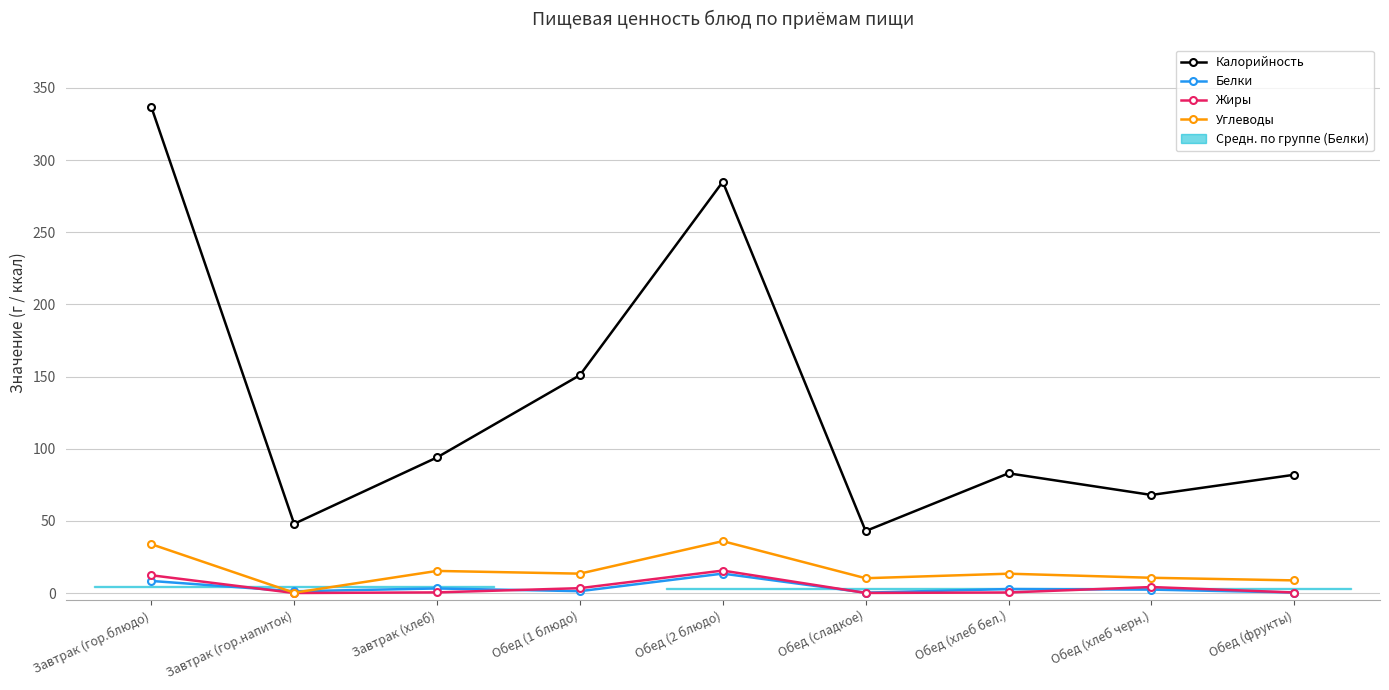

What is the spread (max minus min) of values at Завтрак (хлеб)?

93.5